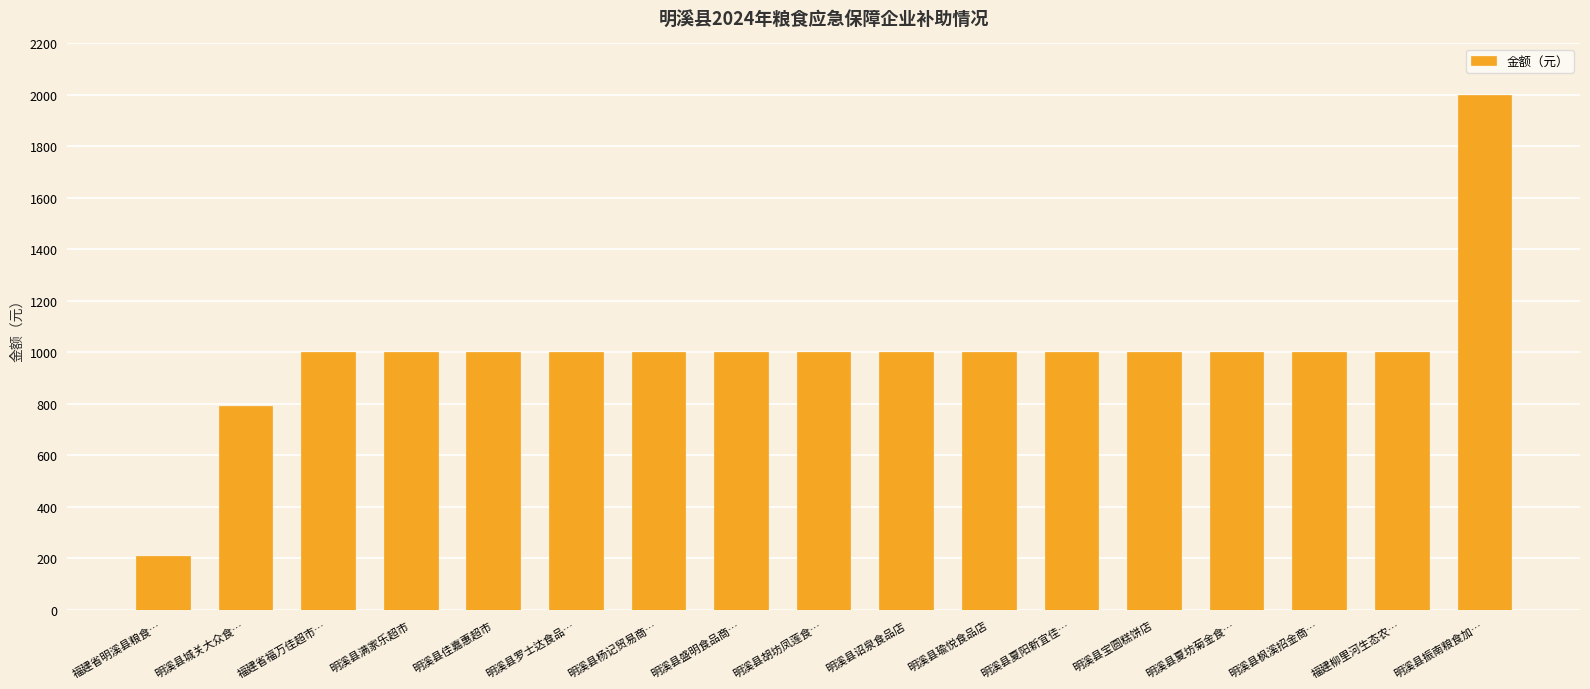

Reading left to right, transcribe all the data shown in this chart.

福建省明溪县粮食…=208	明溪县城关大众食…=792	福建省福万佳超市…=1000	明溪县满家乐超市=1000	明溪县佳嘉惠超市=1000	明溪县罗士达食品…=1000	明溪县杨记贸易商…=1000	明溪县盛明食品商…=1000	明溪县胡坊凤莲食…=1000	明溪县诏泉食品店=1000	明溪县瑜悦食品店=1000	明溪县夏阳新宜佳…=1000	明溪县宝圆糕饼店=1000	明溪县夏坊菊金食…=1000	明溪县枫溪招金商…=1000	福建柳里河生态农…=1000	明溪县振南粮食加…=2000